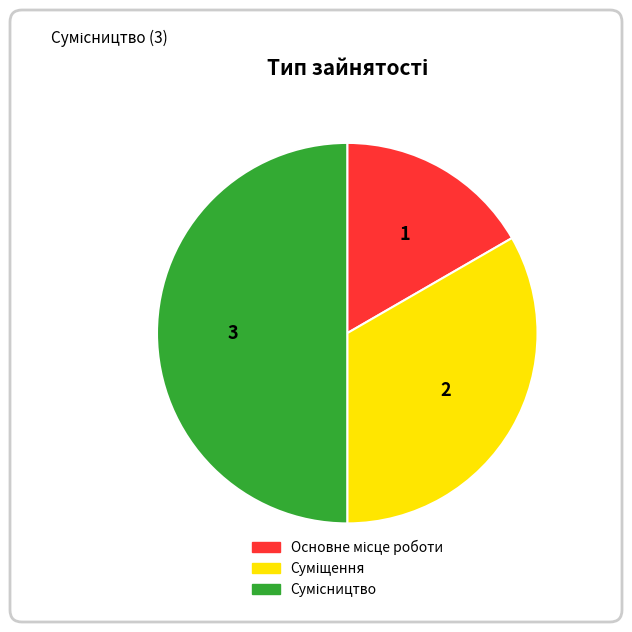

Does Сумісництво account for over 50% of the chart?

No